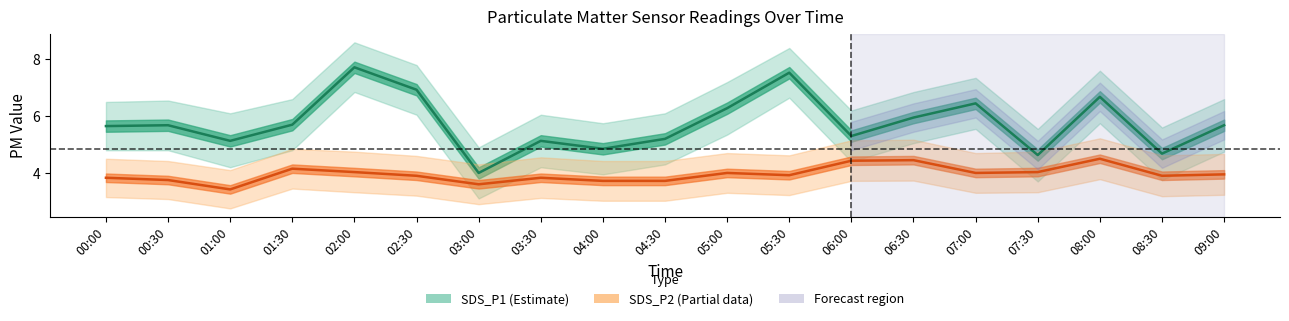

At 00:00, list the series in order from largest to smallest.

SDS_P1, SDS_P2